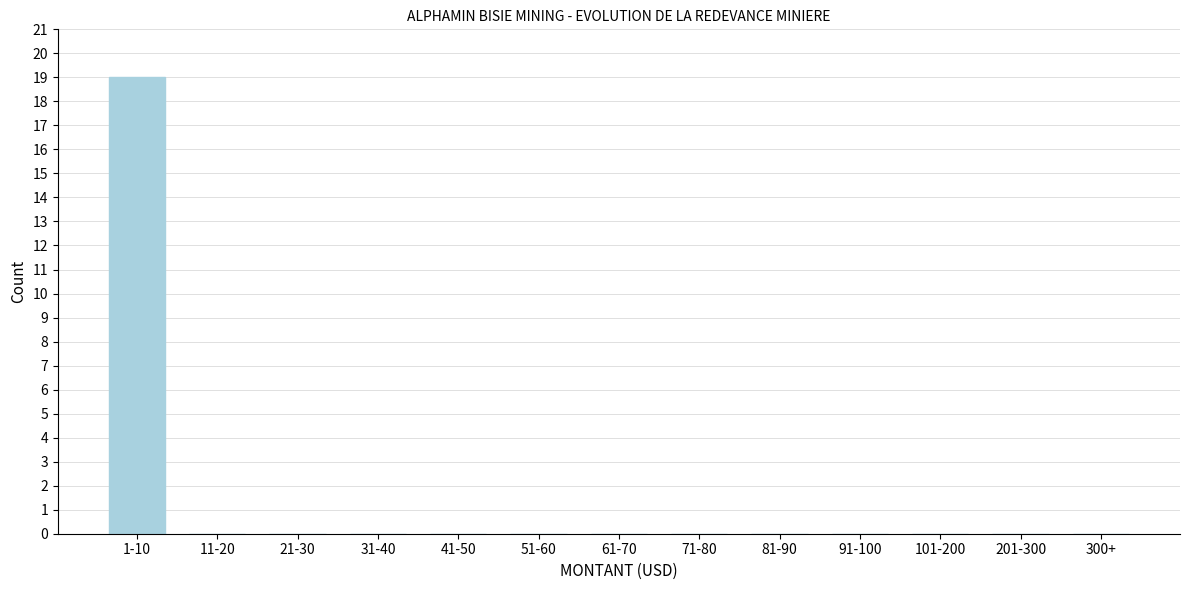

Reading right to left, extract all data points from this chart.

300+=0	201-300=0	101-200=0	91-100=0	81-90=0	71-80=0	61-70=0	51-60=0	41-50=0	31-40=0	21-30=0	11-20=0	1-10=19